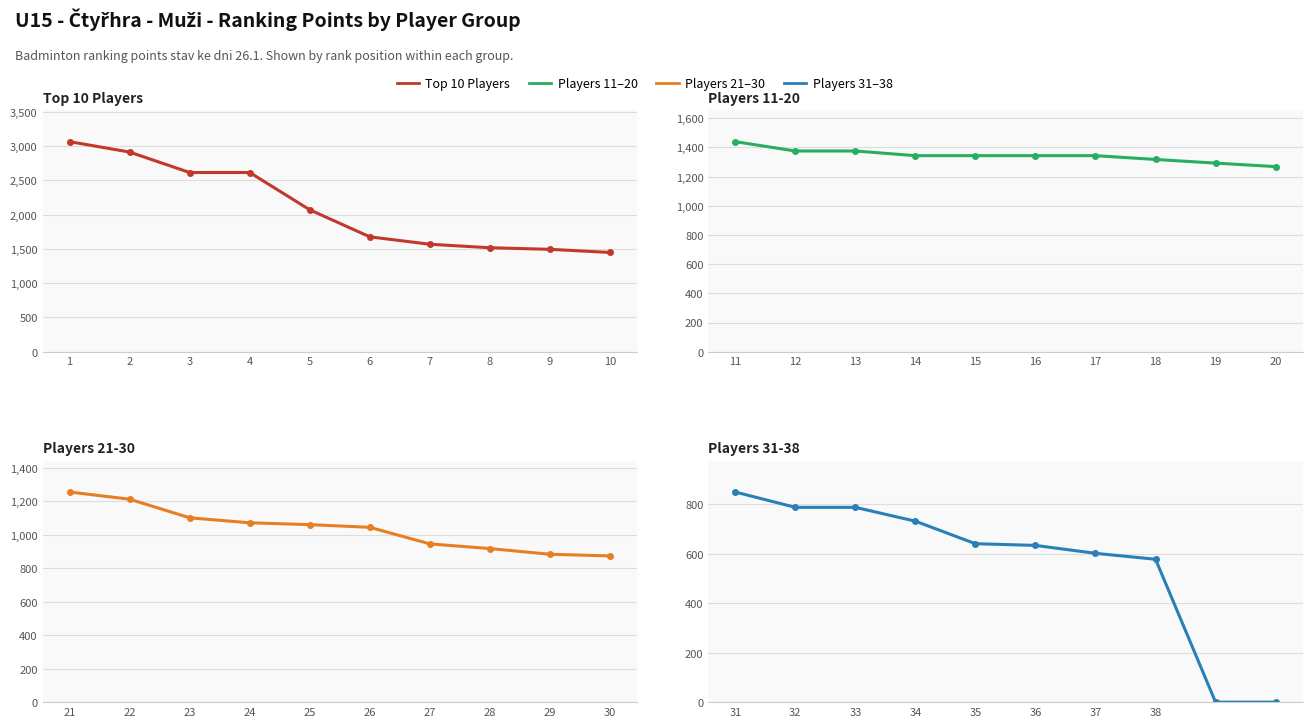

What is the difference between the Top 10 Players values at 8 and 2?

1395